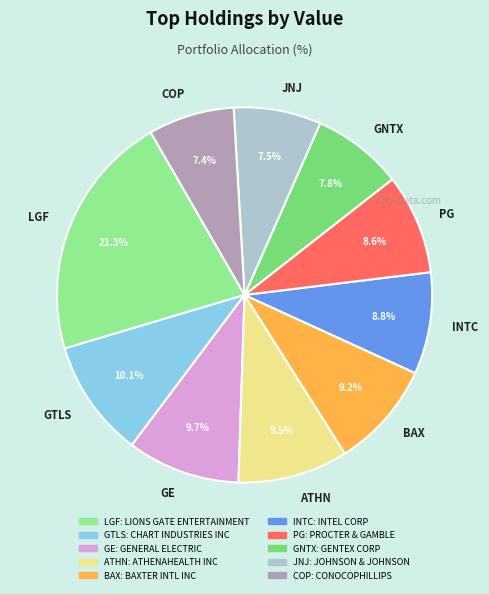

Which slice is the largest?

LGF